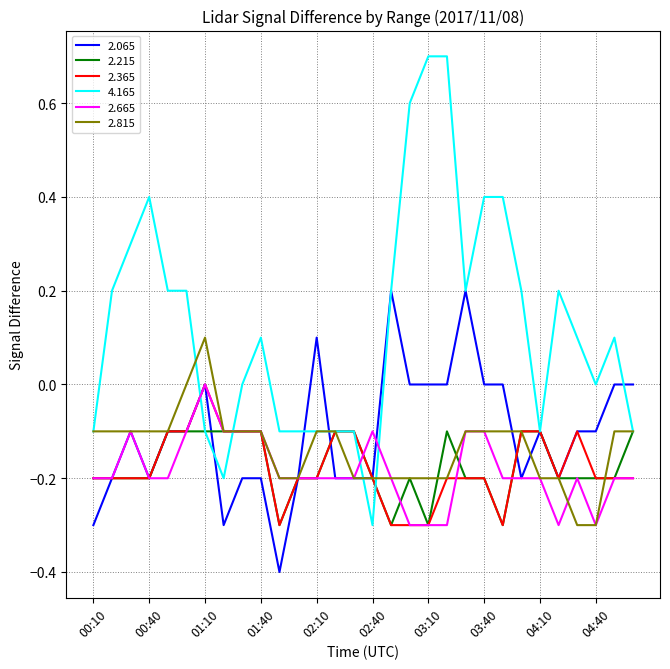

What is the smallest value displayed?

-0.4